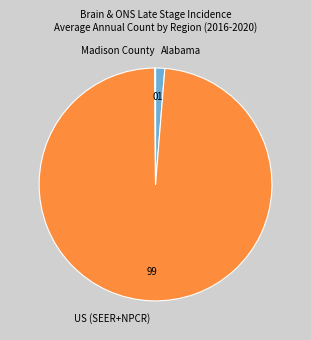

What is the majority slice?

US (SEER+NPCR)